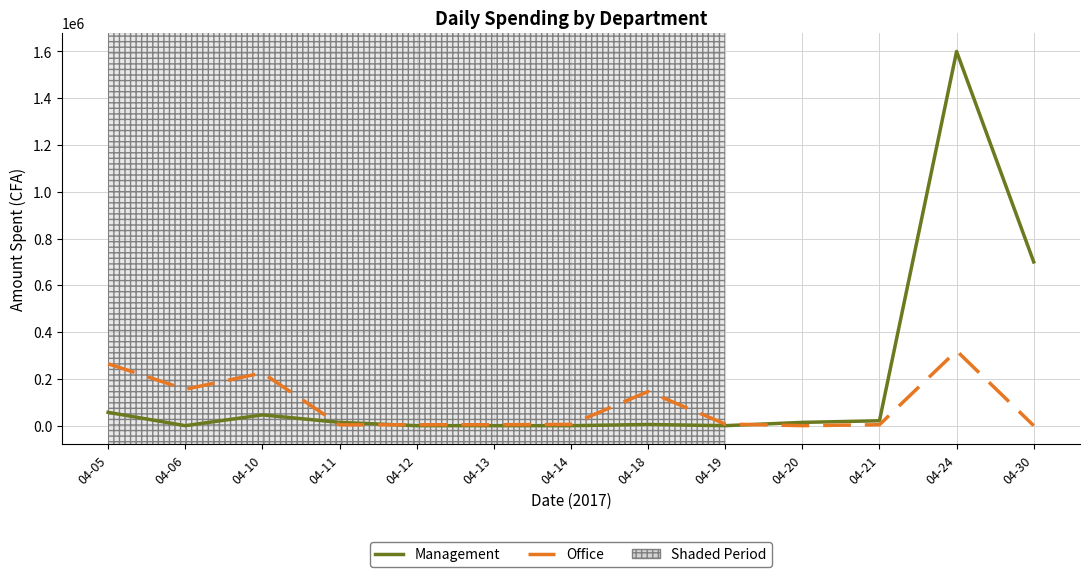

Which category has the highest value in the Office series?

04-24